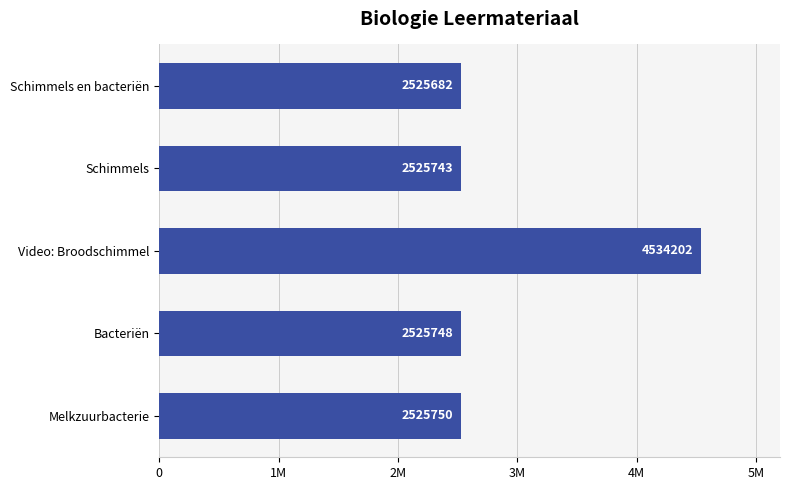

Does the chart contain any negative values?

No